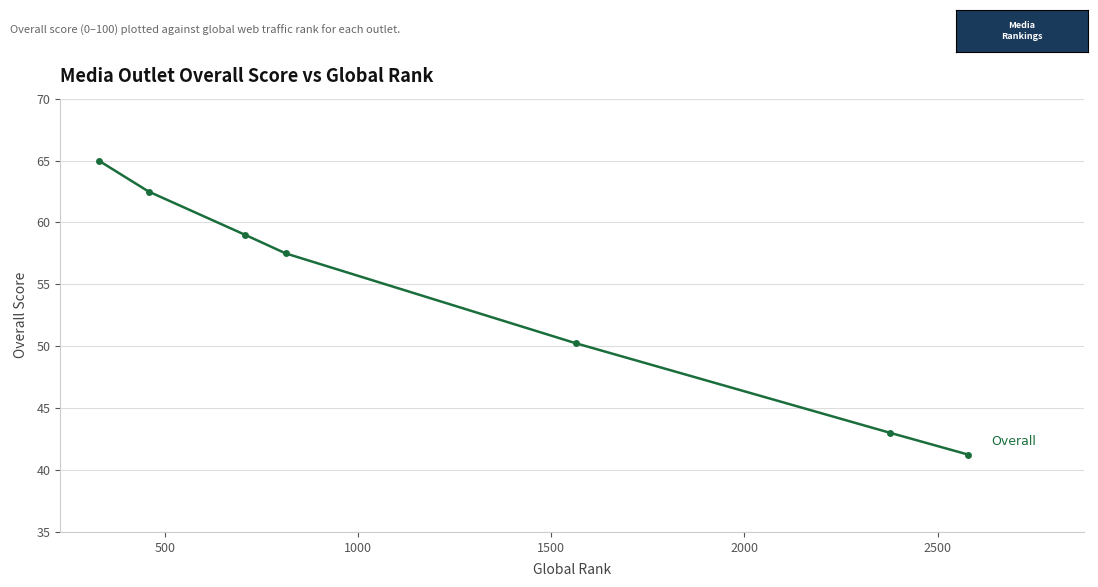

What is the greatest value displayed?

65.0